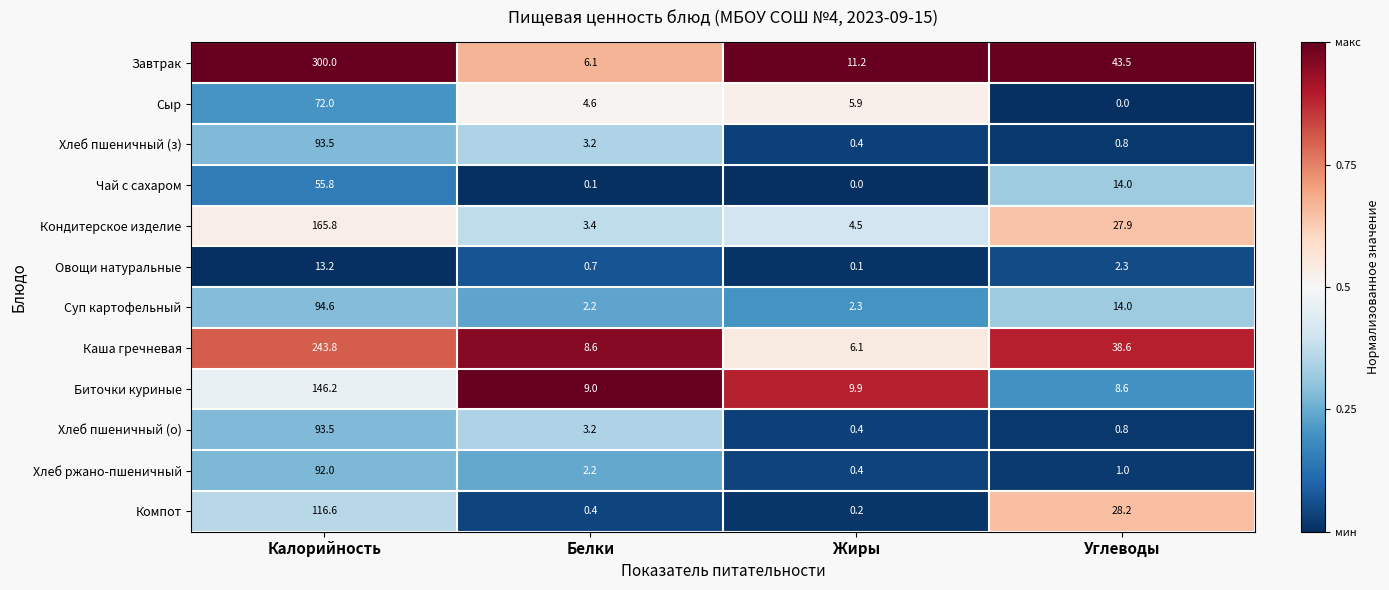

What is the sum of the Чай с сахаром values at Жиры and Углеводы?

14.0